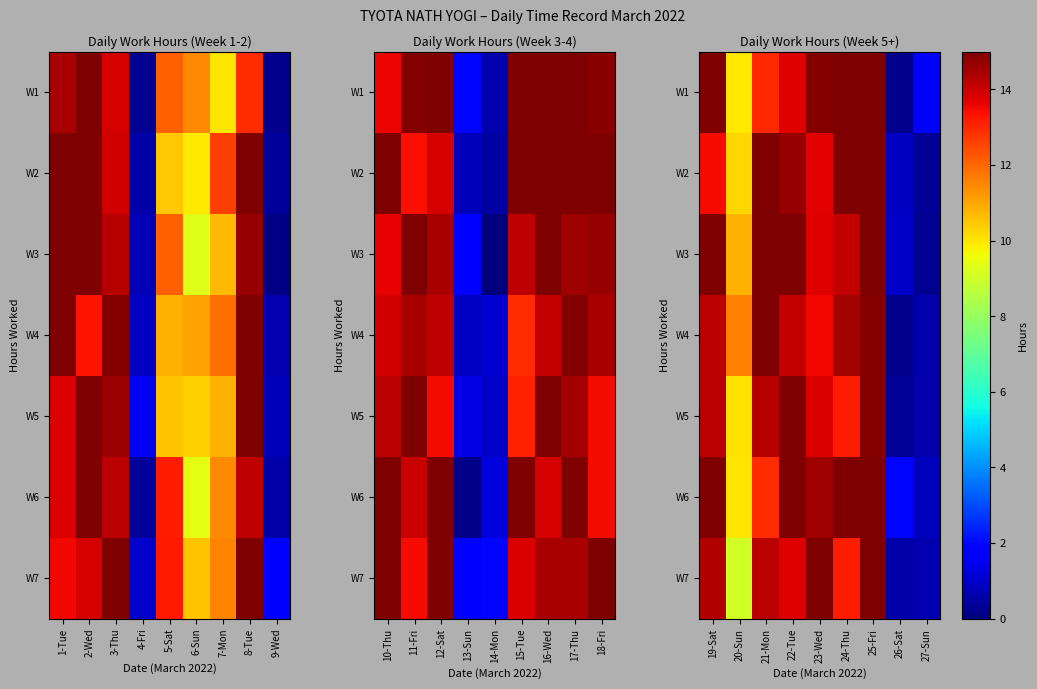

Which has a higher value, 2-Wed or 8-Tue?

2-Wed